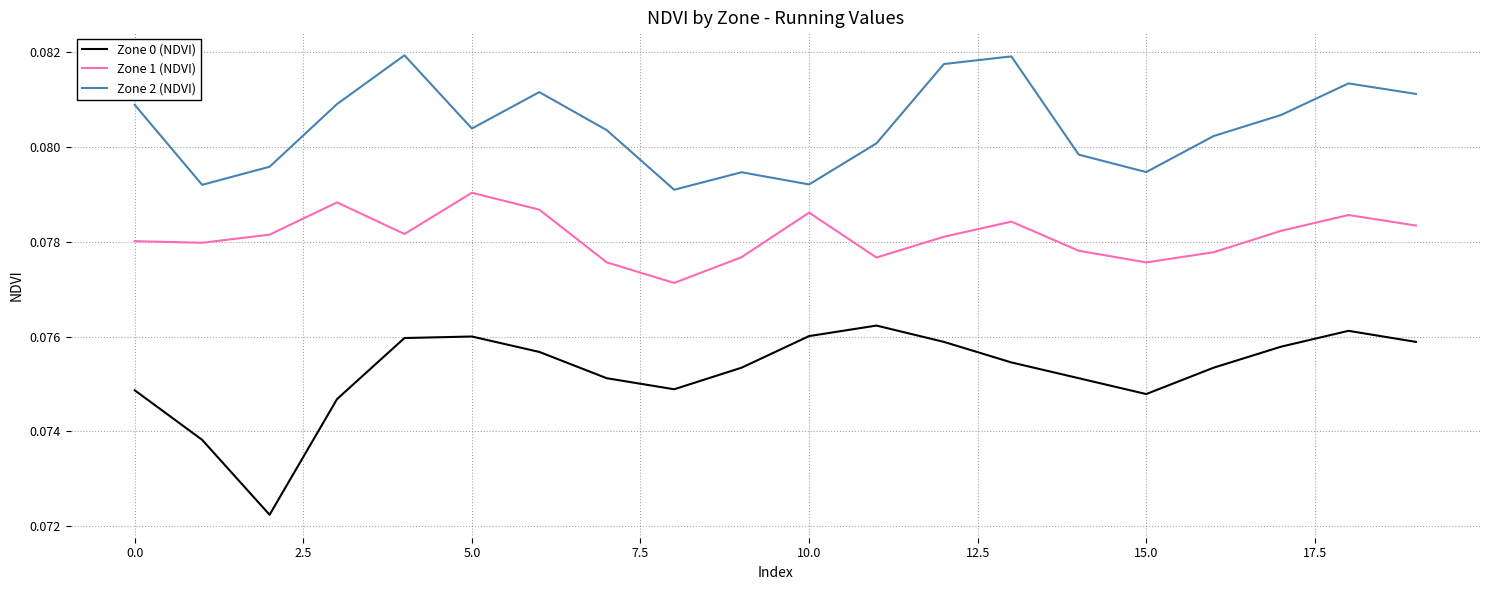

True or false: Zone 1 (NDVI) and Zone 0 (NDVI) intersect in this chart.

False